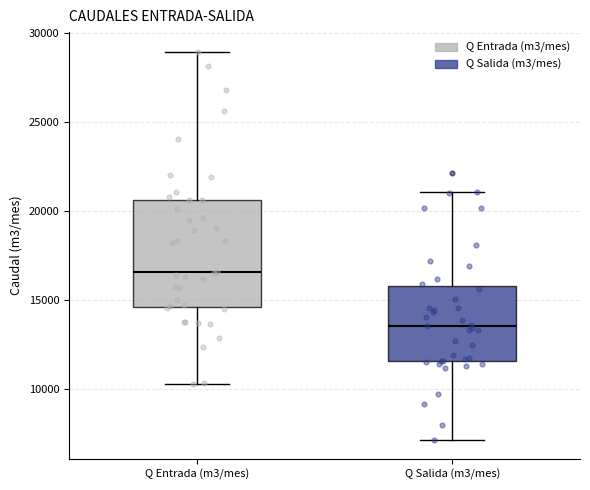

Reading left to right, read every box against the y-axis: the position of its median line, the range the box covers, and the ends of its whiskers. The values are not printed on the chart, so give them approximately, as read against the axis.

Q Entrada (m3/mes): median 16500, box 14500 to 20500, whiskers 10500 to 29000
Q Salida (m3/mes): median 13500, box 11500 to 16000, whiskers 7000 to 21000